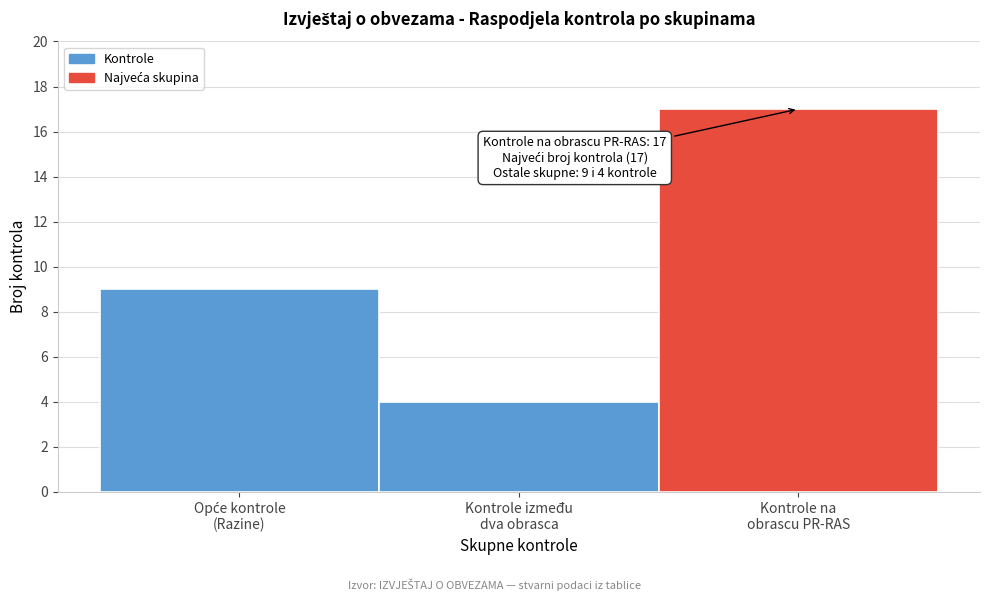

Reading left to right, what are all the values shown in this chart?

9	4	17